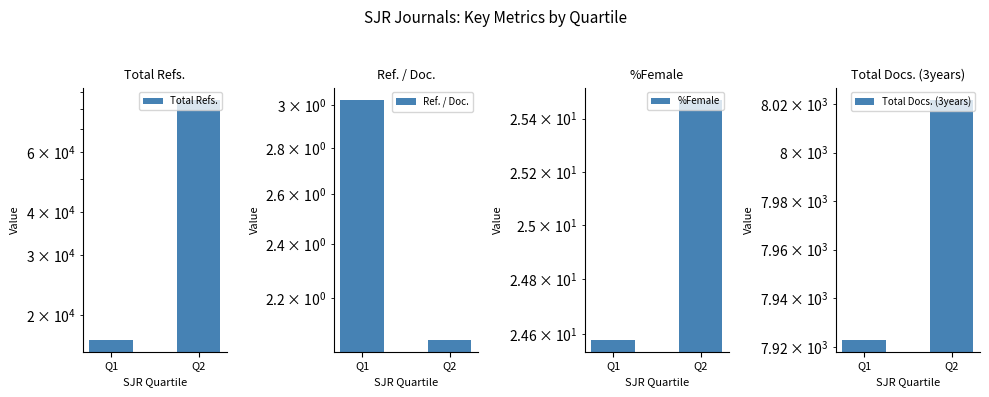

Count the number of categories in the chart.

2